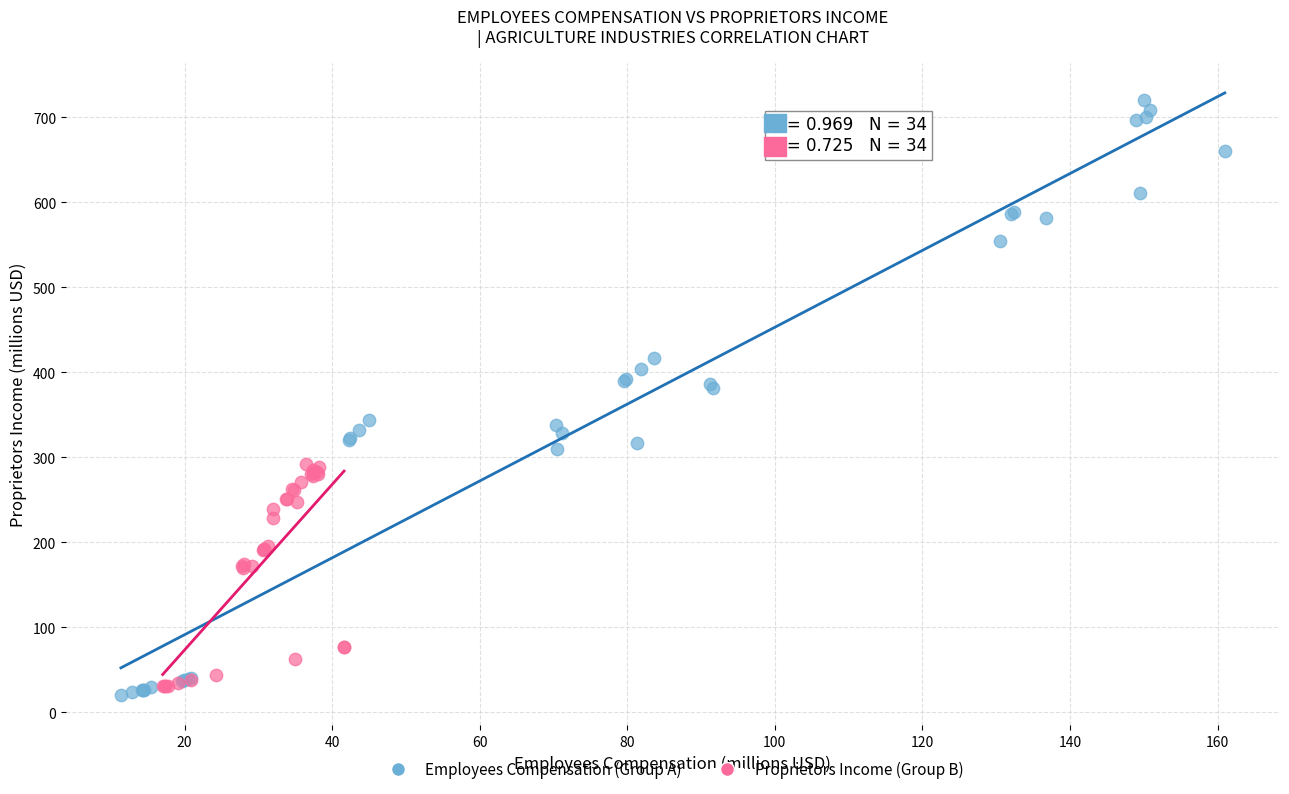

Which series has the largest Y range (max minus min)?

Employees Compensation (Group A)